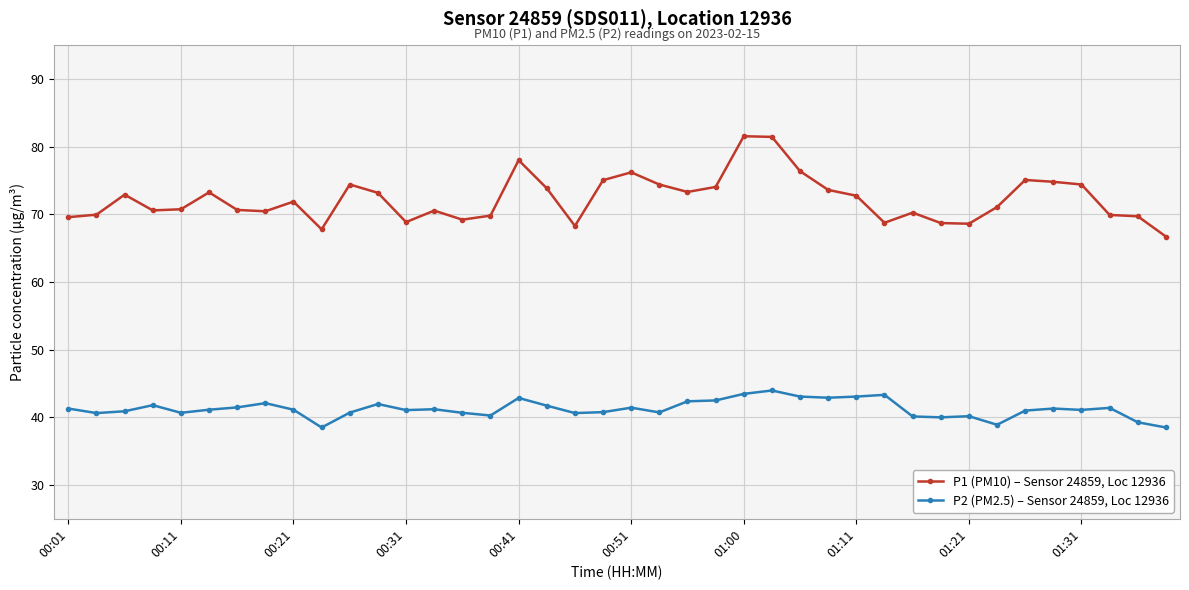

Which series has the largest range (max minus min)?

P1 (PM10) – Sensor 24859, Loc 12936